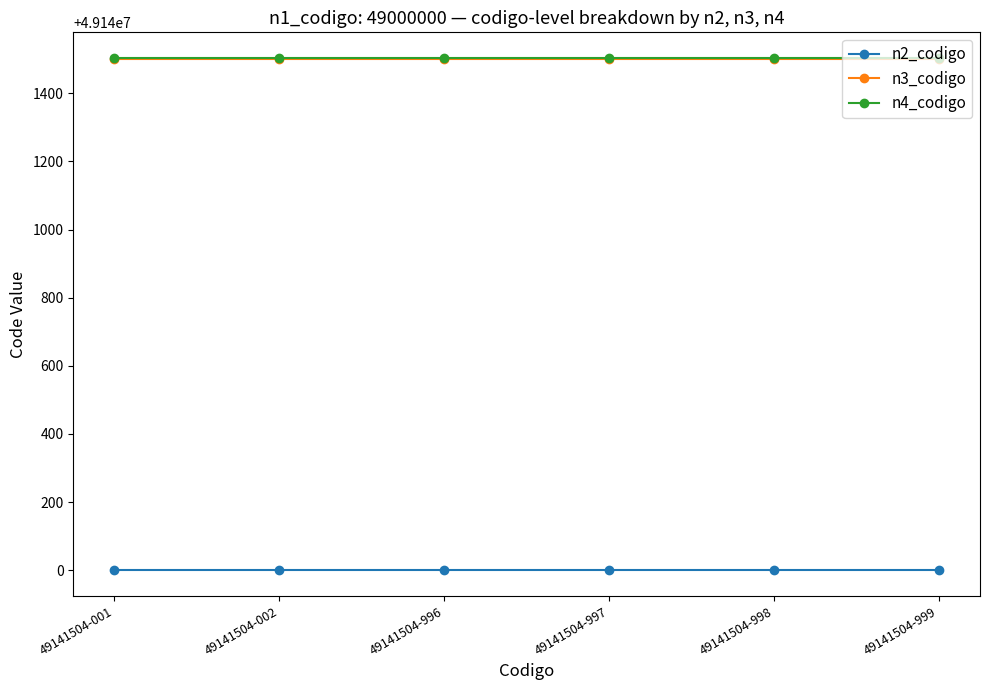

Reading left to right, extract all data points from this chart.

n2_codigo: 49140000	49140000	49140000	49140000	49140000	49140000
n3_codigo: 49141500	49141500	49141500	49141500	49141500	49141500
n4_codigo: 49141504	49141504	49141504	49141504	49141504	49141504